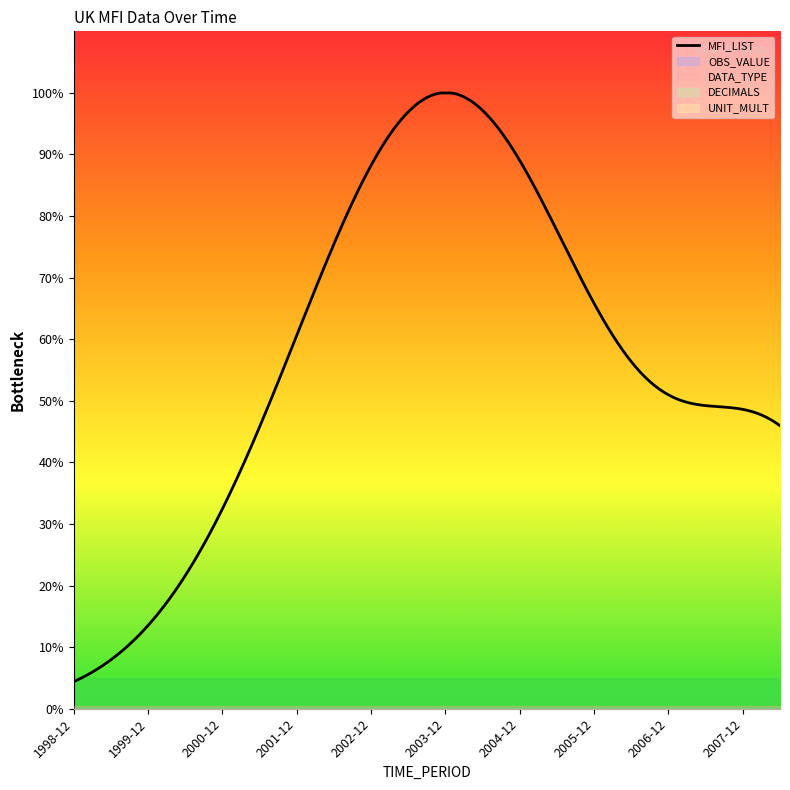

True or false: MFI_LIST and DATA_TYPE cross at least once.

False